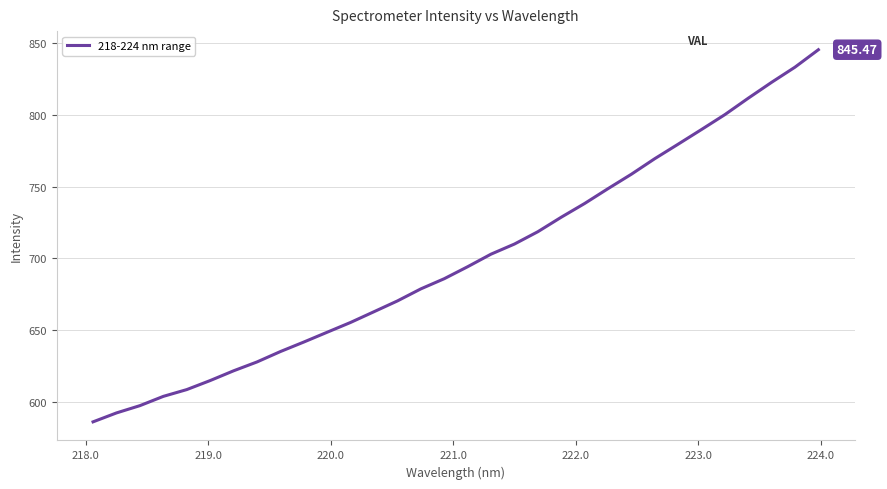

How many lines are shown in the chart?

1